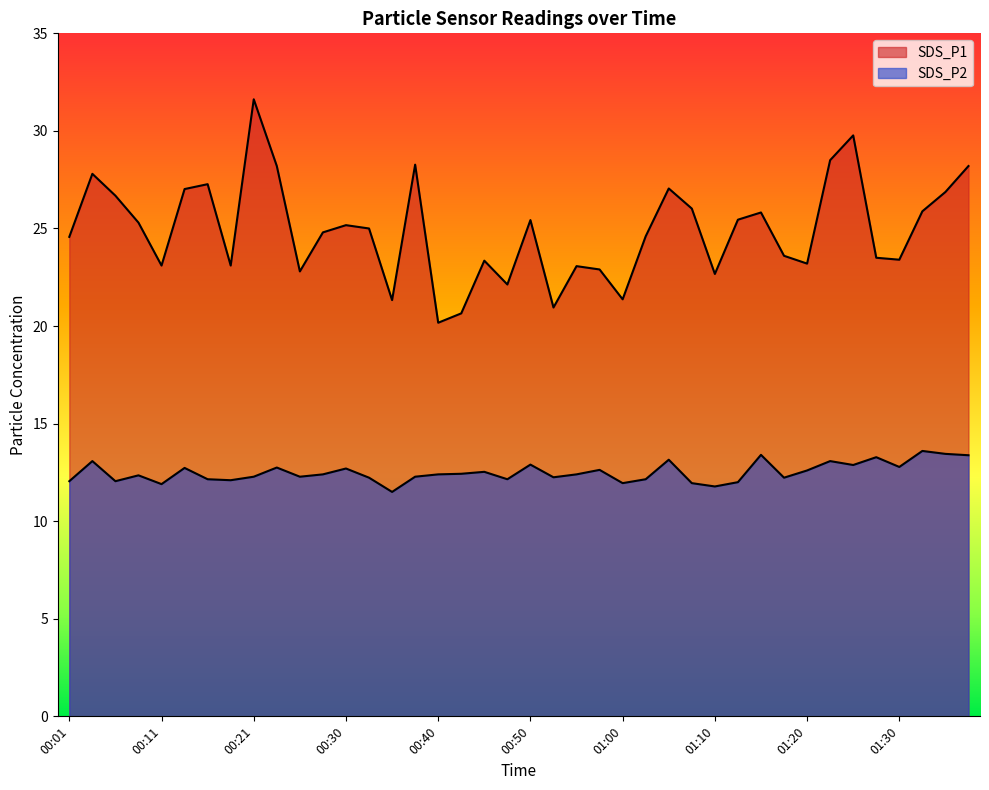

True or false: SDS_P1 and SDS_P2 cross at least once.

False